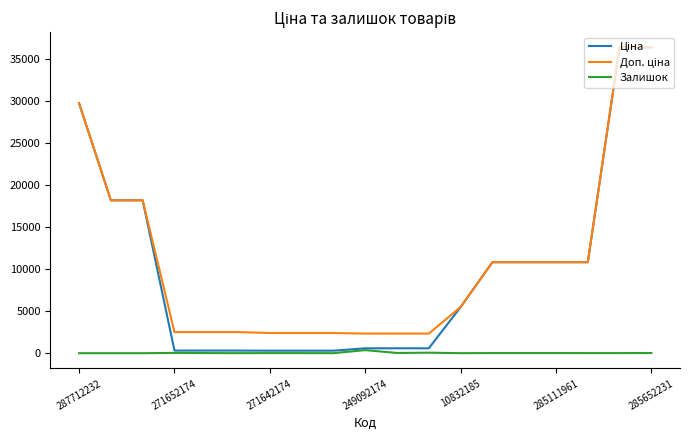

What is the greatest value displayed?

36424.0